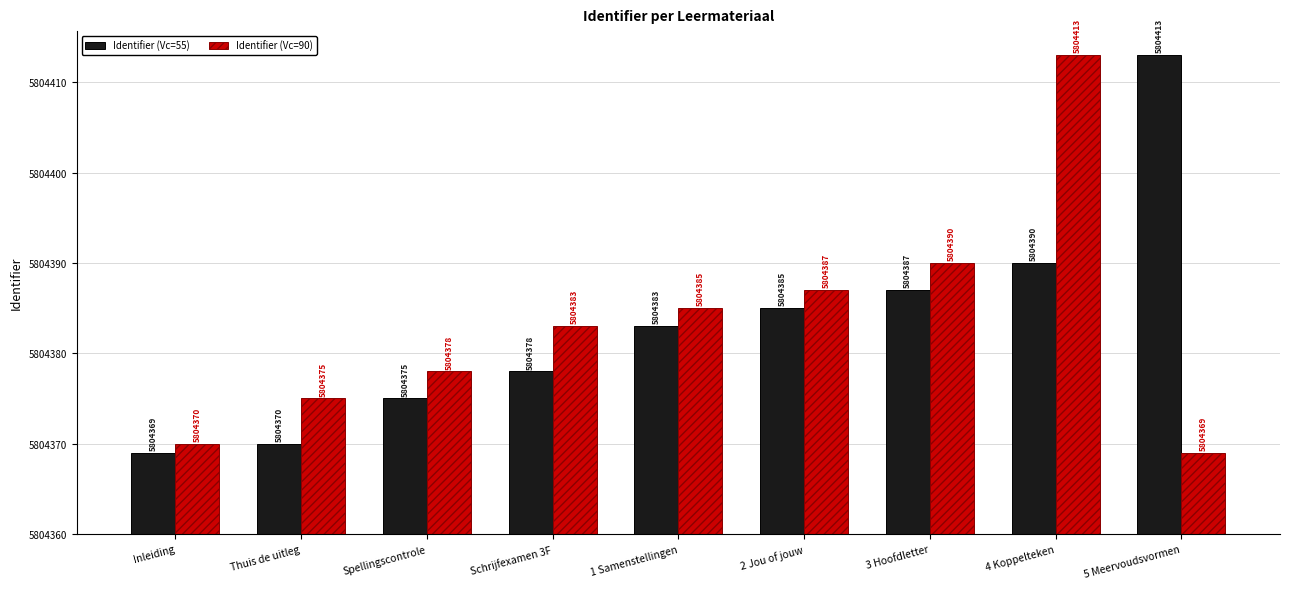

What are all the series names shown in the legend?

Identifier (Vc=55), Identifier (Vc=90)